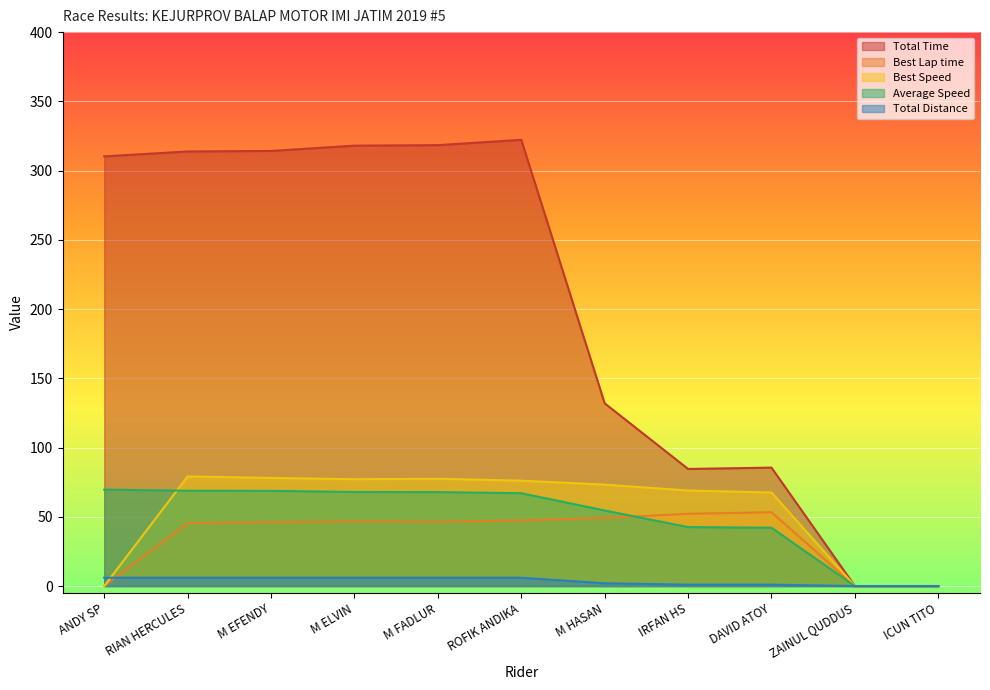

True or false: Best Speed has a value of 37.6 at M ELVIN.

False